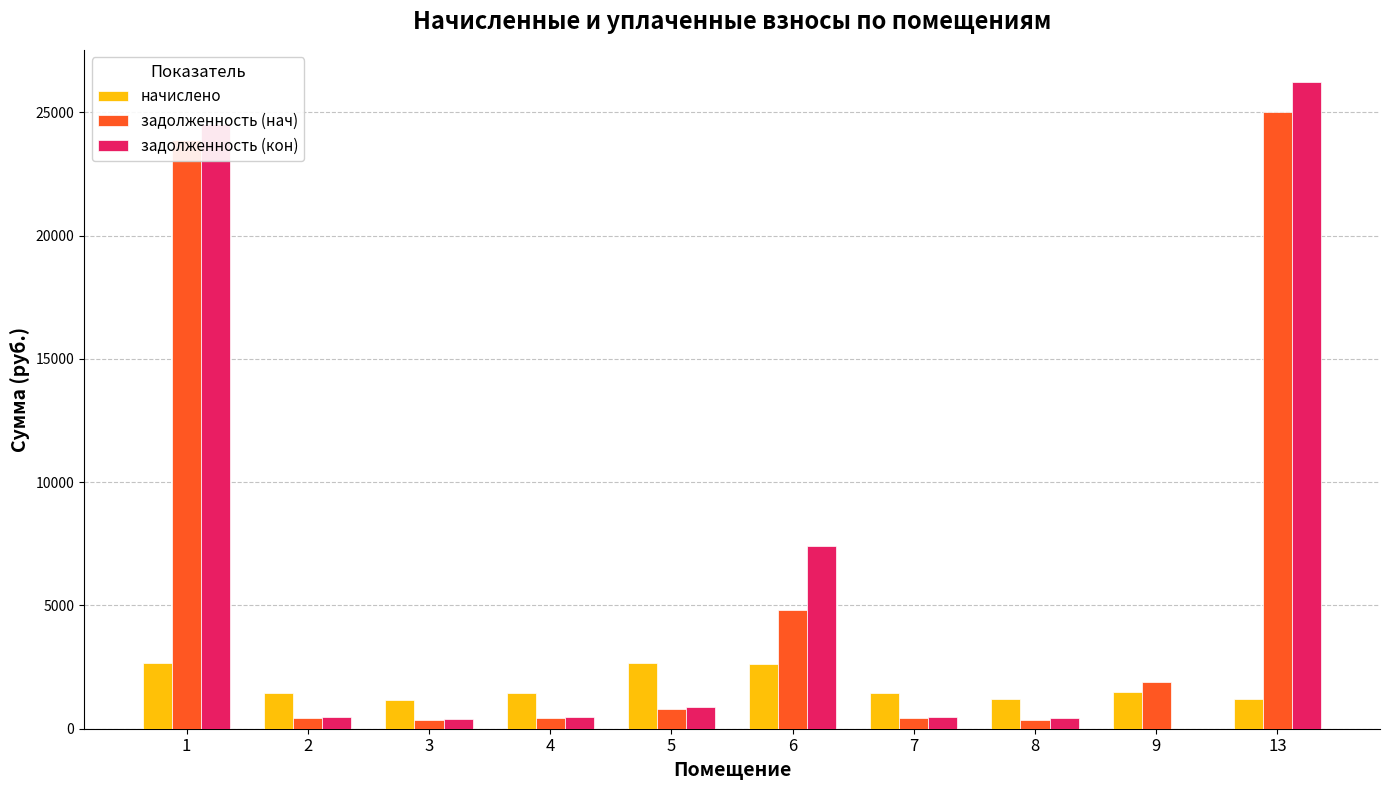

Is the value of задолженность (нач) at 13 greater than the value of задолженность (кон) at 2?

Yes